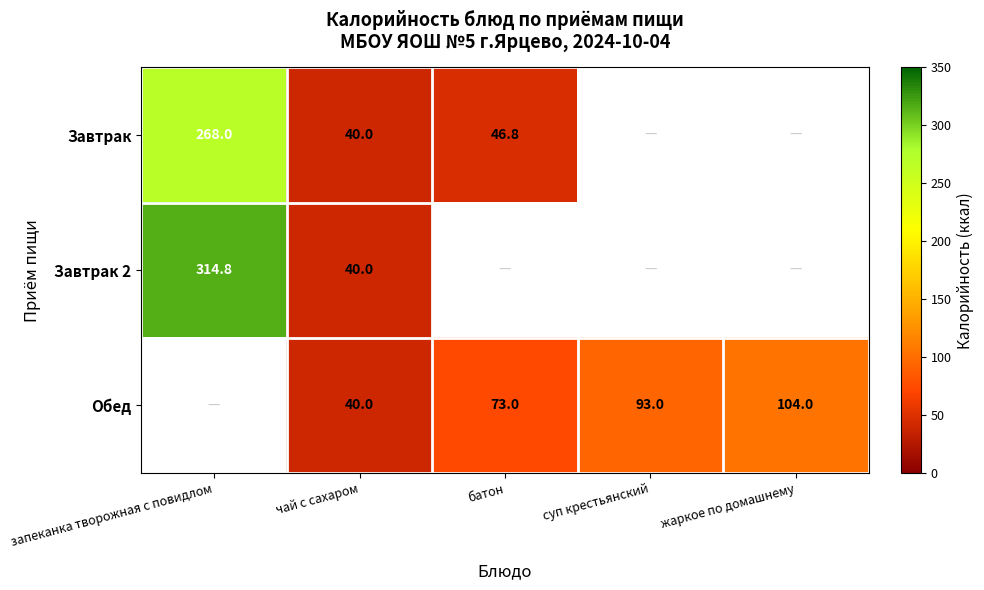

The value of Обед at батон is 127.8. True or false?

False